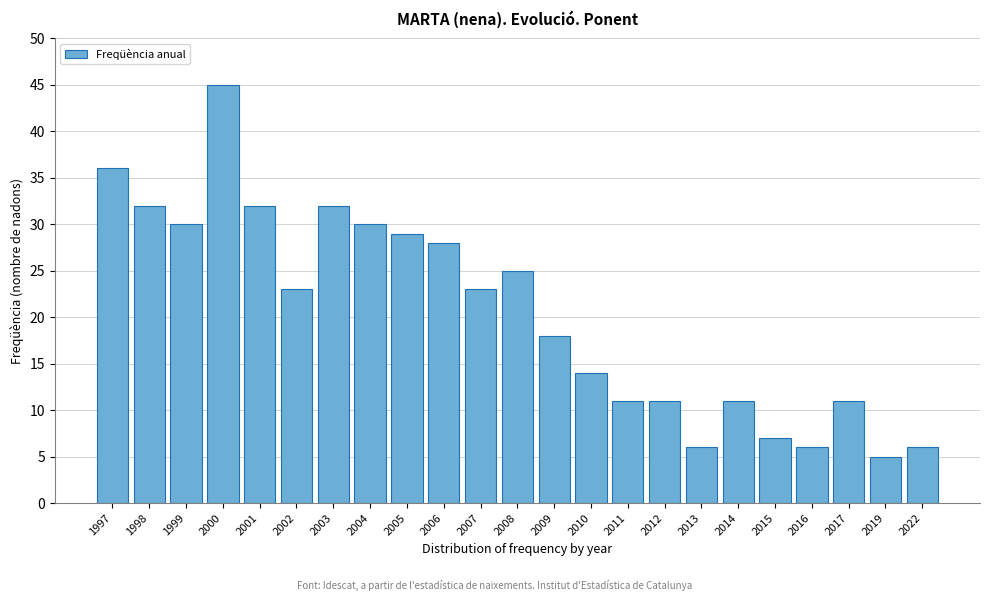

Reading left to right, transcribe all the data shown in this chart.

1997=36	1998=32	1999=30	2000=45	2001=32	2002=23	2003=32	2004=30	2005=29	2006=28	2007=23	2008=25	2009=18	2010=14	2011=11	2012=11	2013=6	2014=11	2015=7	2016=6	2017=11	2019=5	2022=6